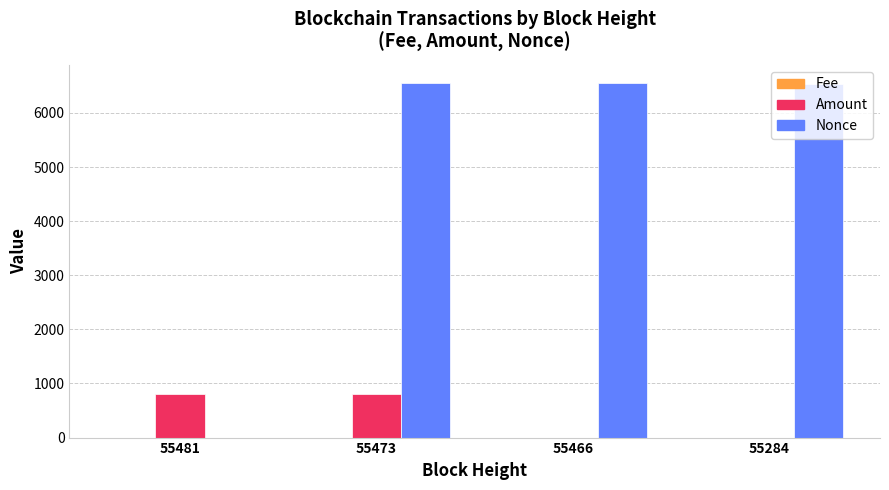

At which category is the sum across all series the highest?

55473